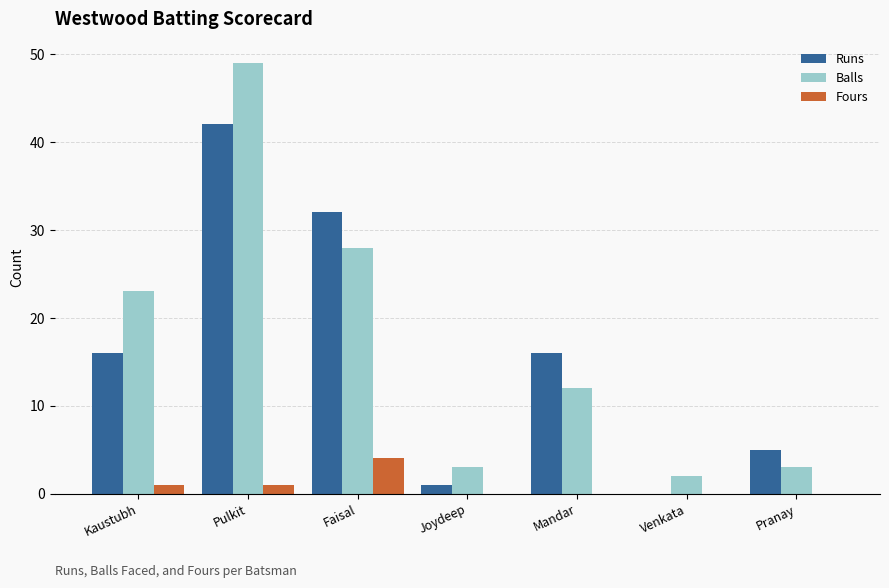

The Runs series shows 7 at Pranay. True or false?

False